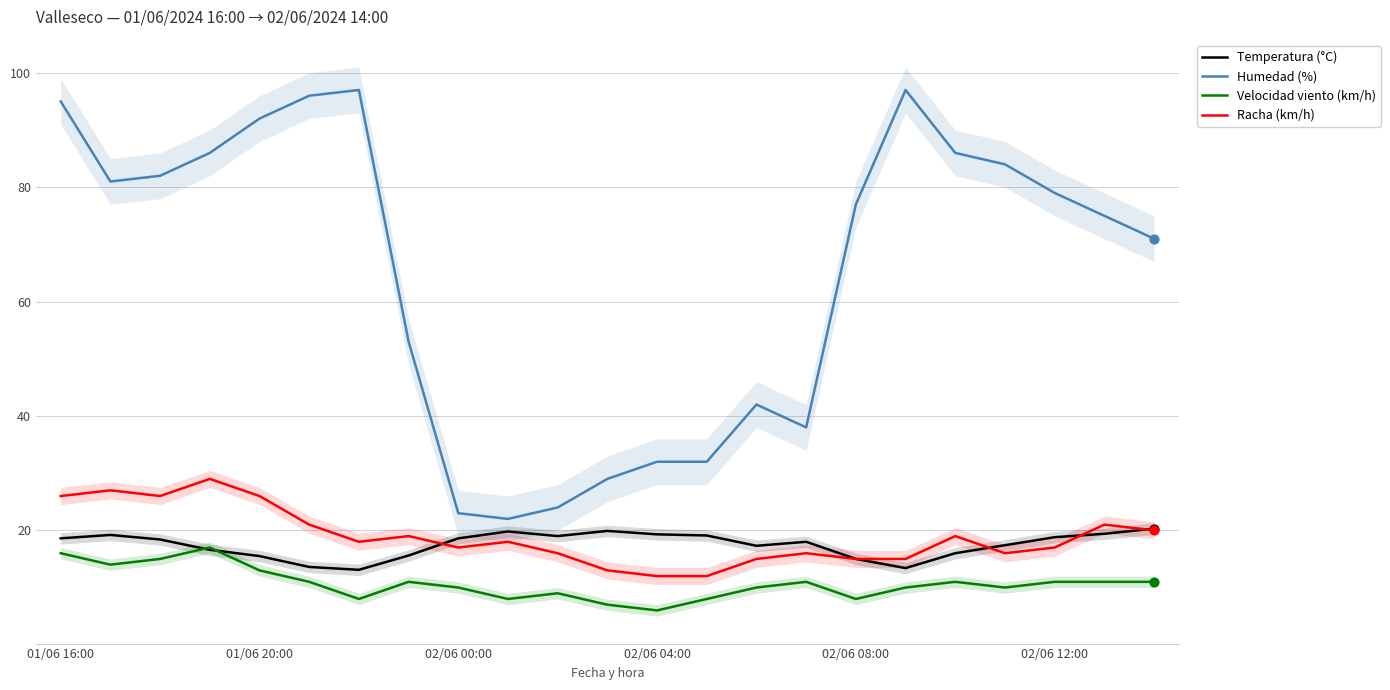

Which series reaches the maximum Y coordinate?

Humedad (%)